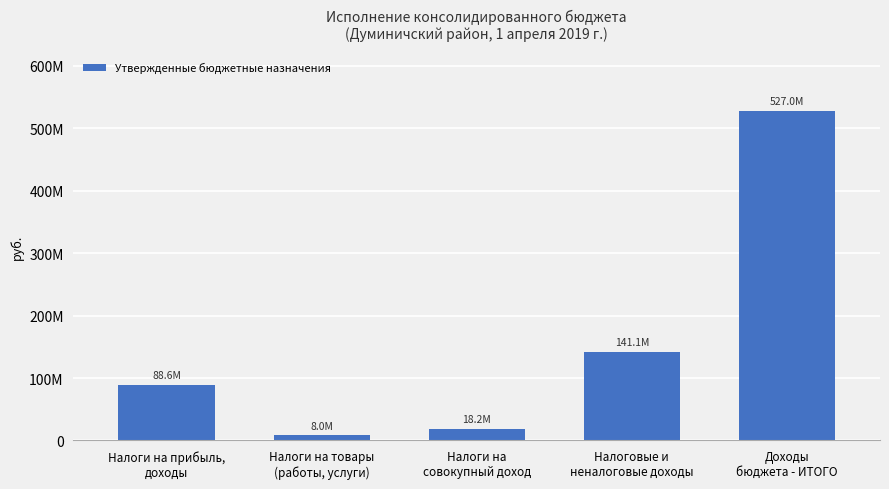

Does the chart contain any negative values?

No